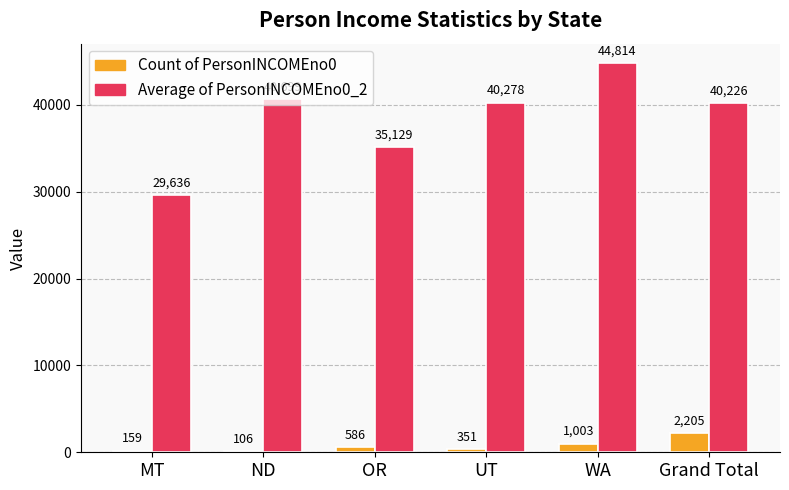

The value of Count of PersonINCOMEno0 at UT is 351.0. True or false?

True